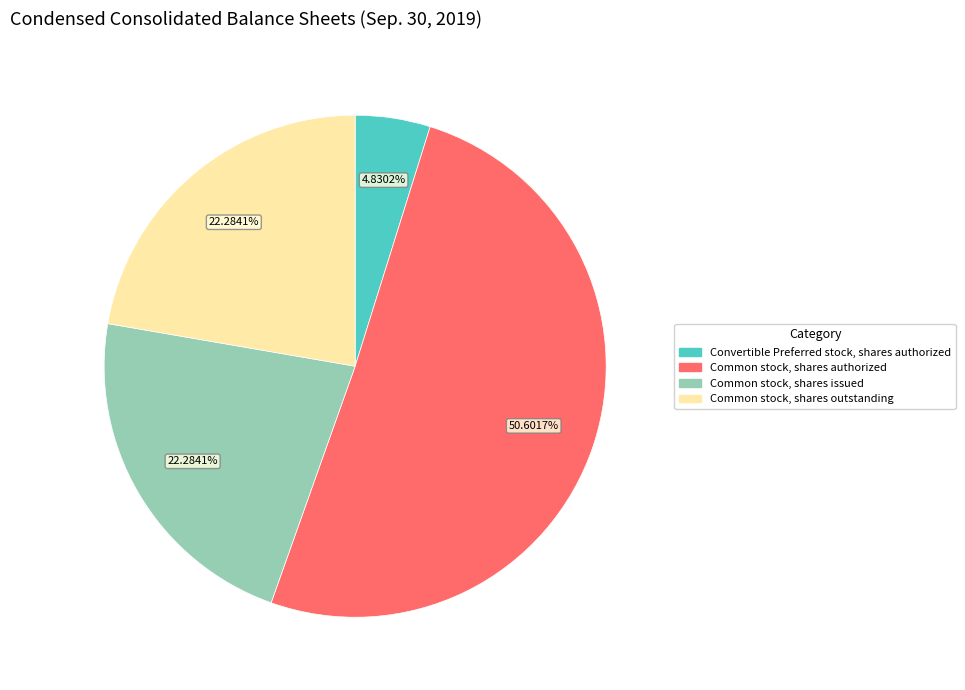

Is there a majority slice in this chart?

Yes